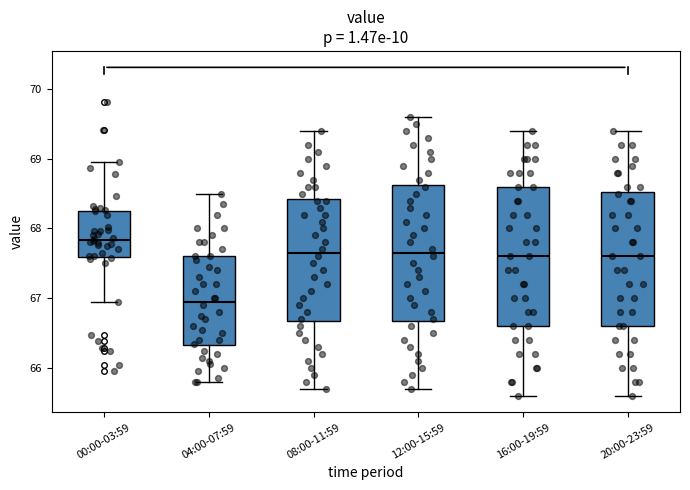

Which box has the highest median line?

00:00-03:59